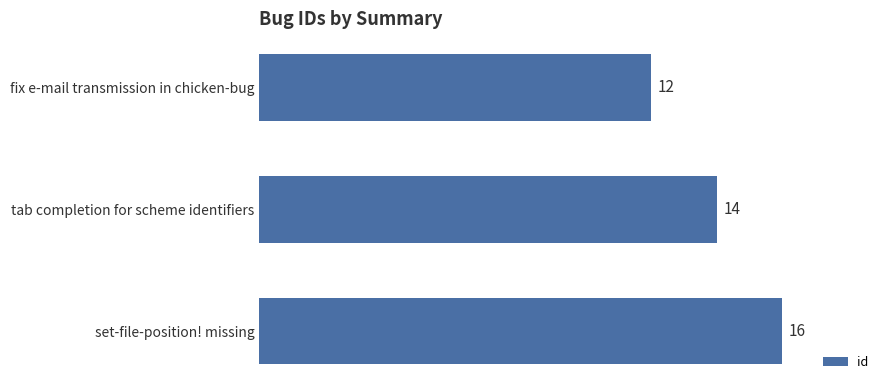

What is the greatest value displayed?

16